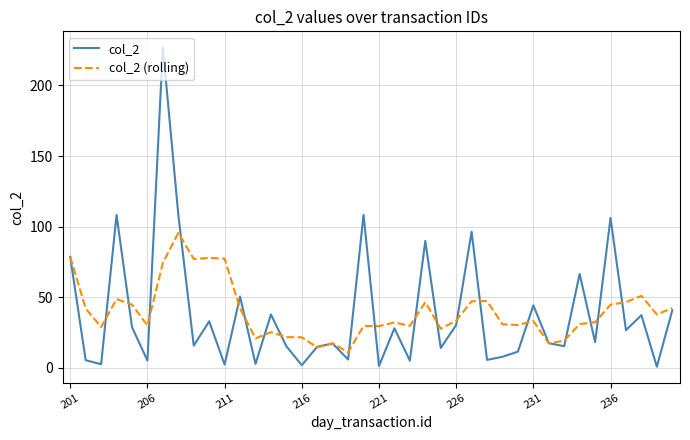

Which series has the widest spread of values?

col_2